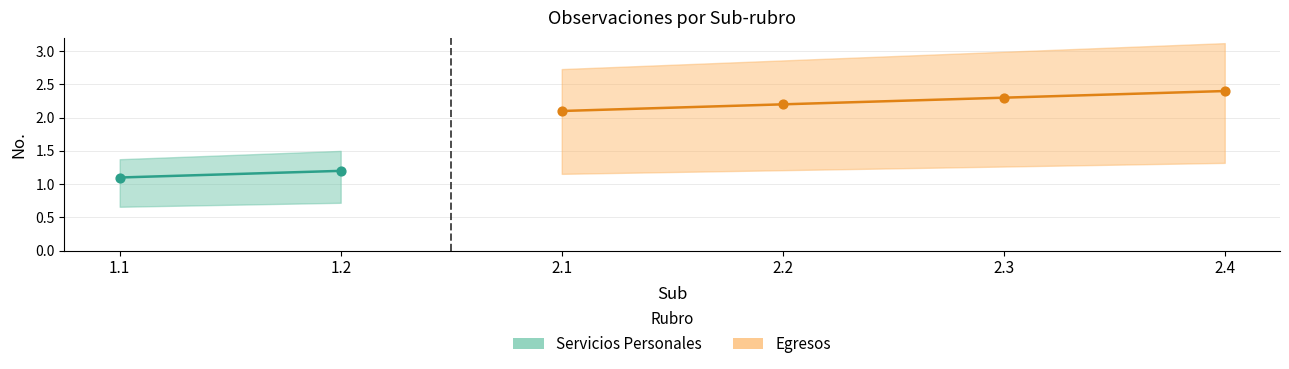

Which has a higher value, 2.4 or 2.3?

2.4